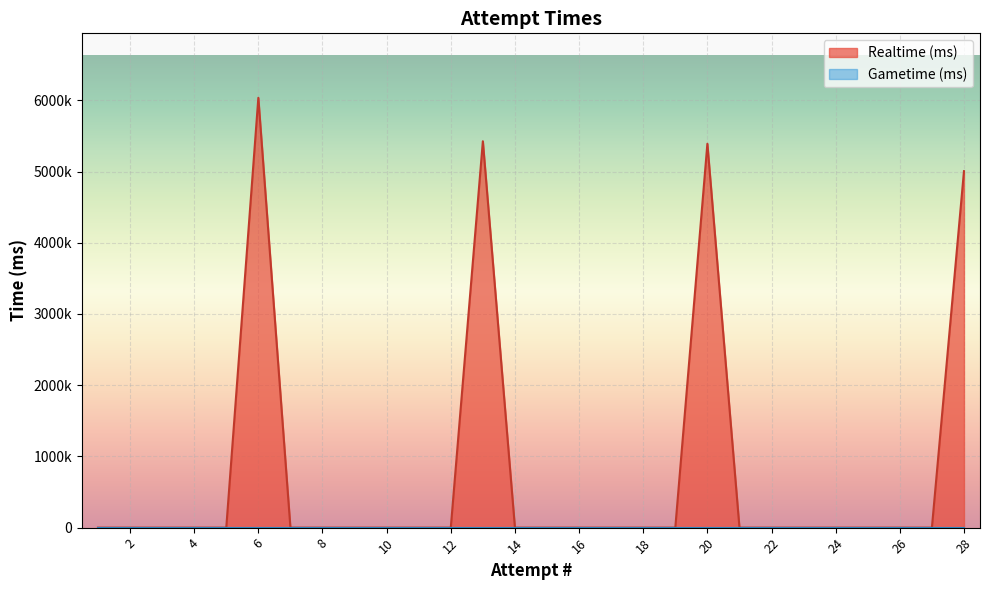

How many values exceed 0?

4